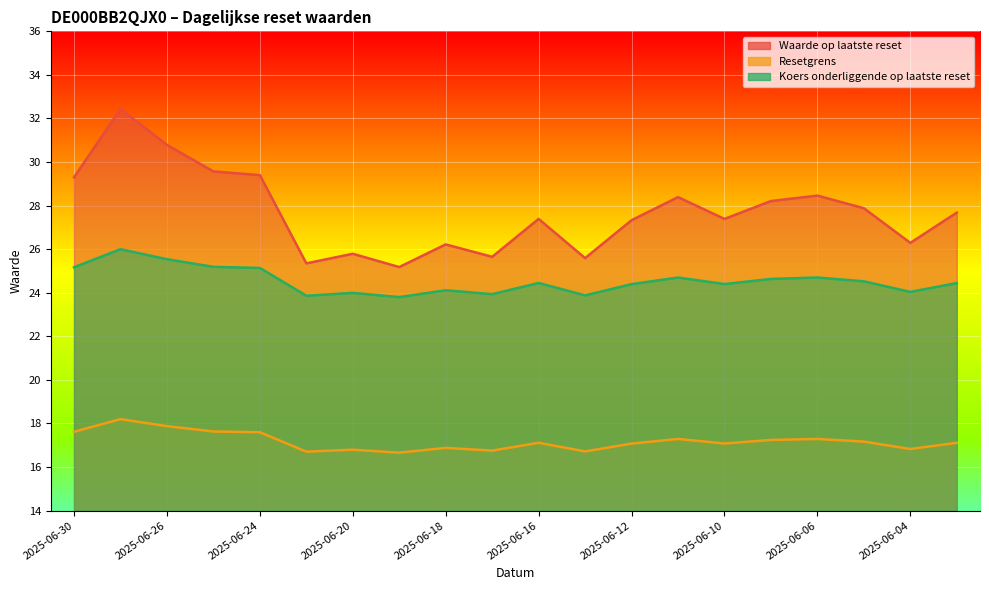

True or false: Koers onderliggende op laatste reset and Resetgrens cross at least once.

False